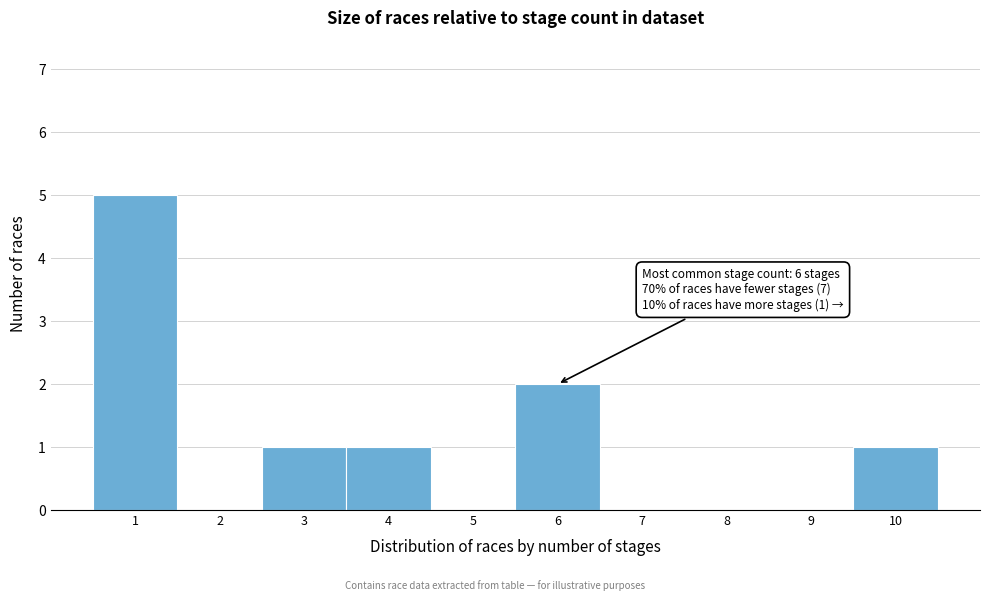

Which range on the x-axis has the tallest bar?

0.5 to 1.5